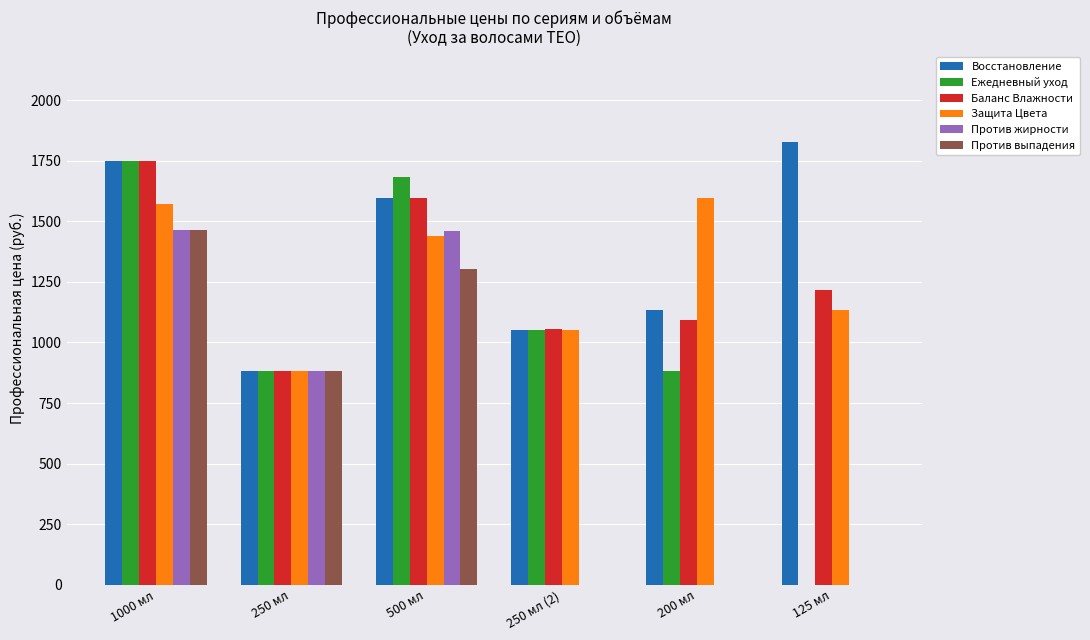

Is it true that Ежедневный уход equals 882.0 at 200 мл?

True